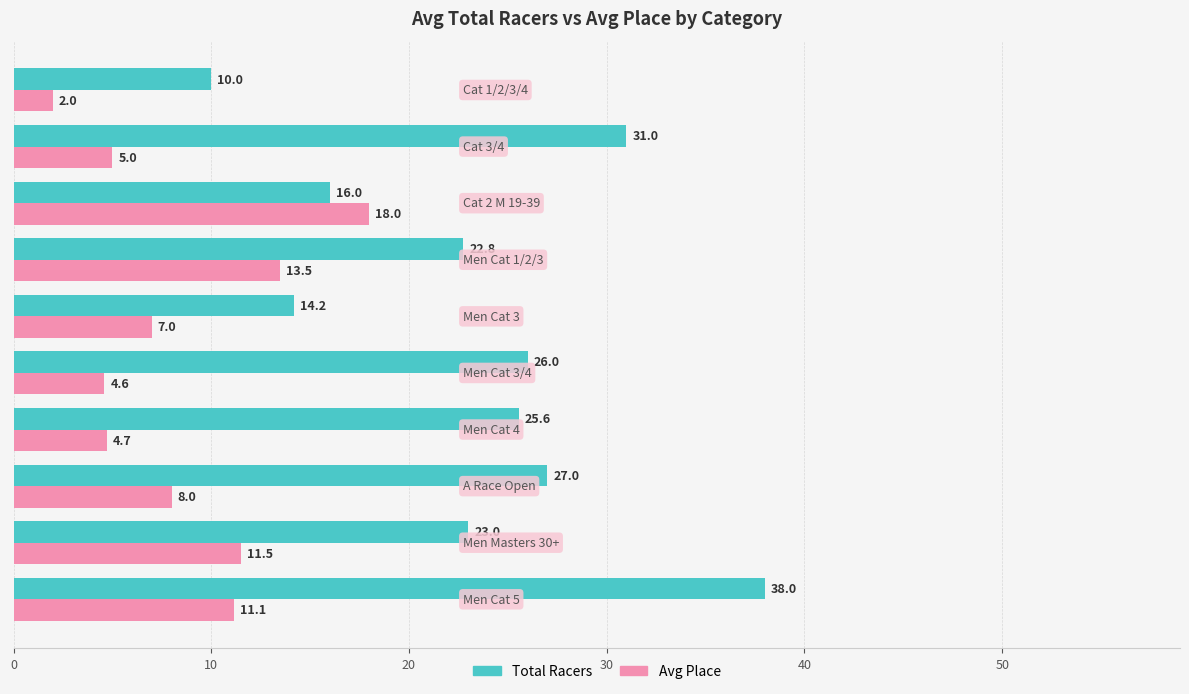

What is the greatest value displayed?

38.0